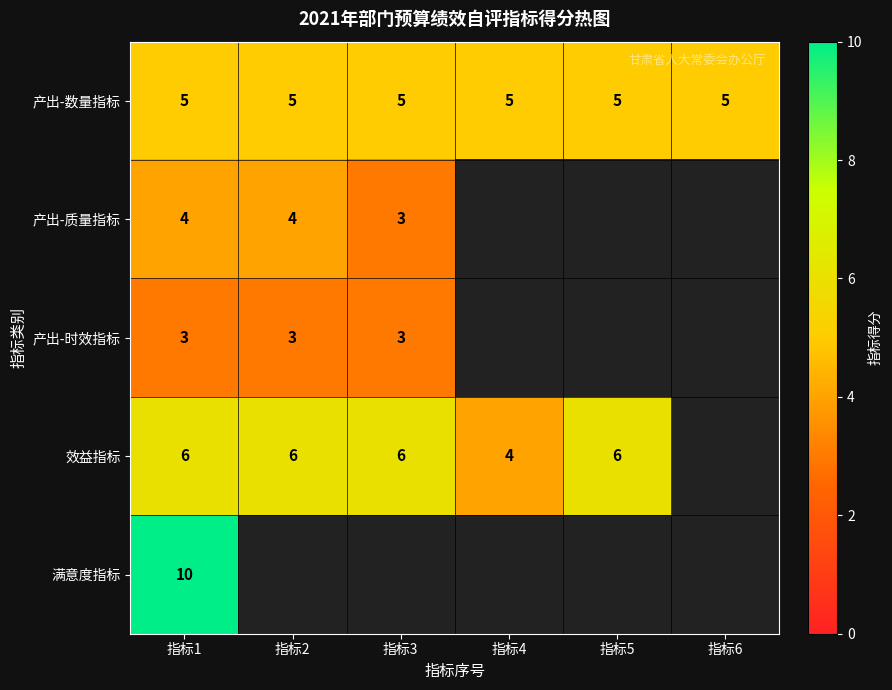

True or false: 产出-质量指标 has a value of 3 at 指标3.

True